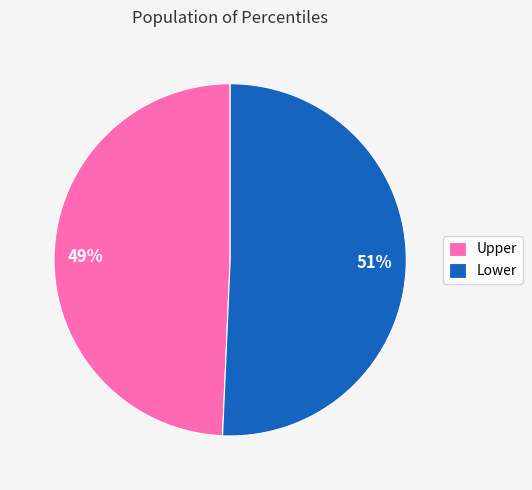

True or false: Upper accounts for 49% of the total.

True